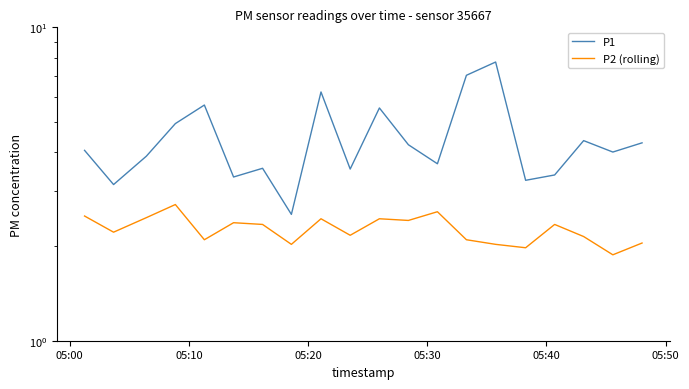

How many data points in P2 (rolling) are less than 2?

2